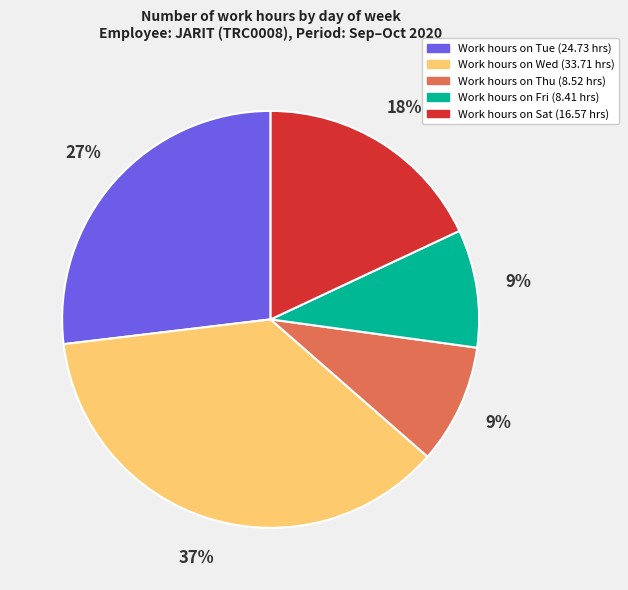

How many slices are in this pie chart?

5